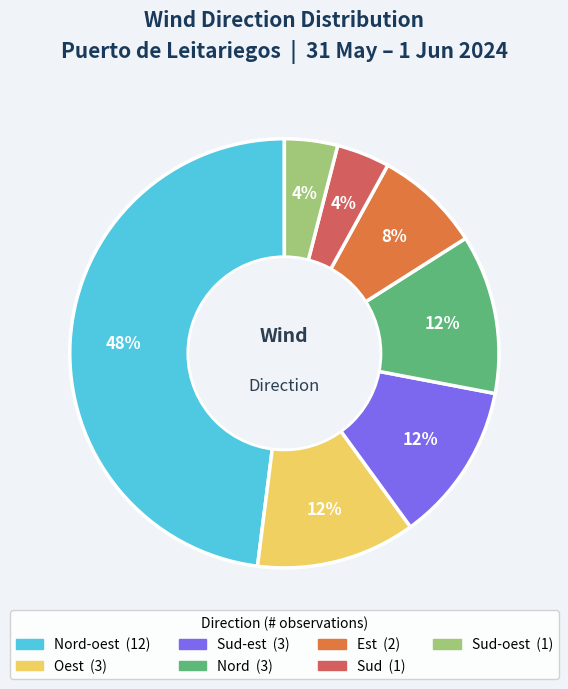

To the nearest percent, what is the average slice percentage?

14%